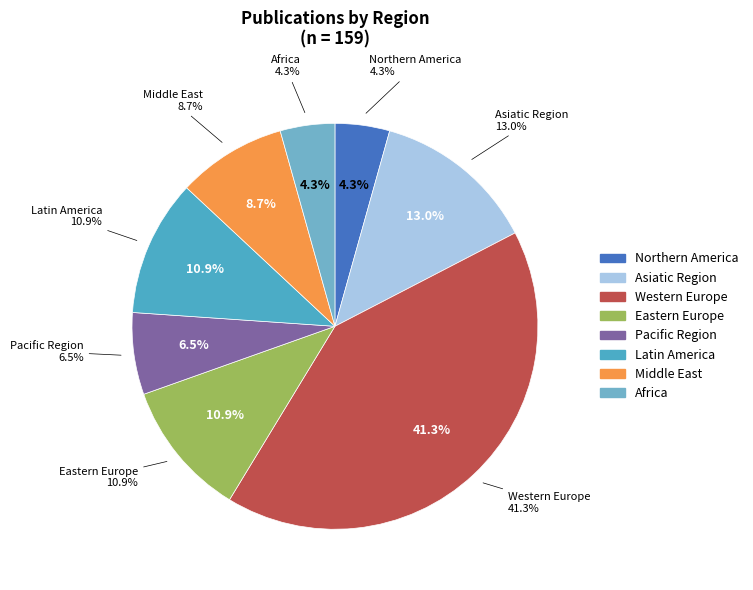

Which category has the smallest portion of the pie?

Africa